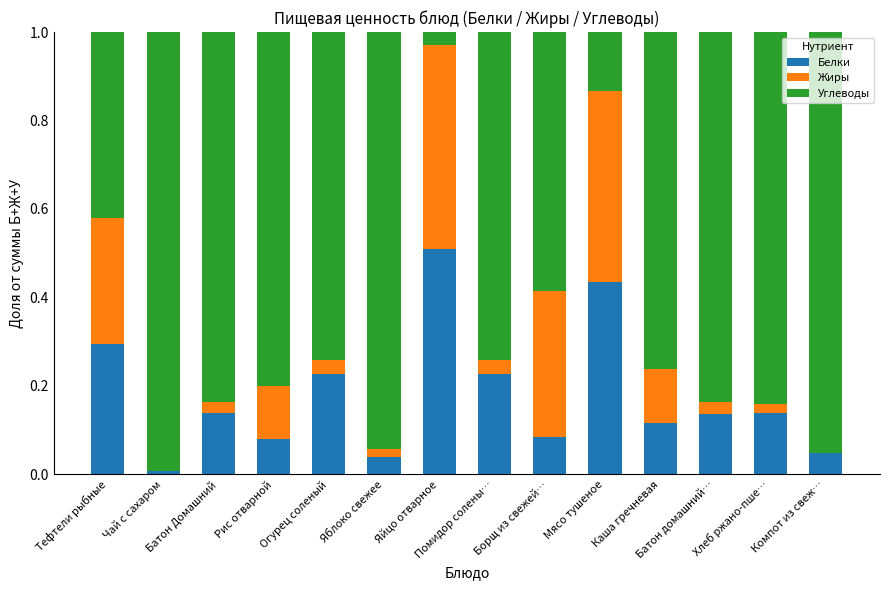

At how many categories does at least one series exceed 0?

14